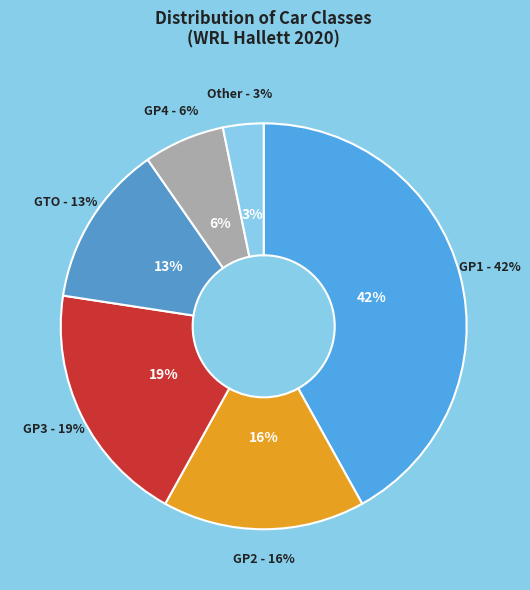

What is the largest slice in the pie chart?

GP1